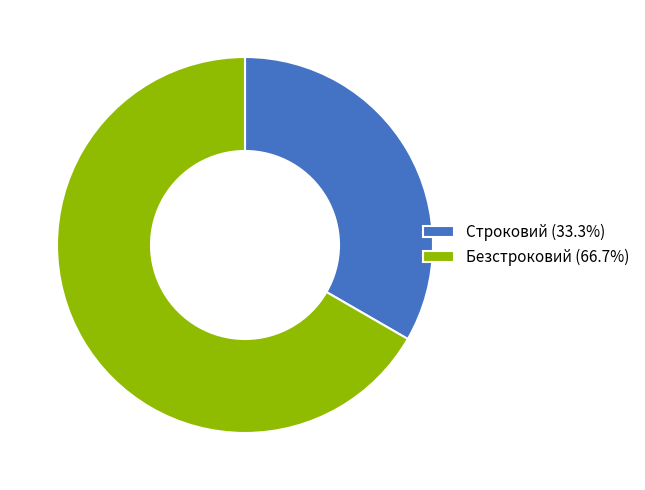

What is the ratio of the value at Строковий (33.3%) to the value at Безстроковий (66.7%)?

0.5